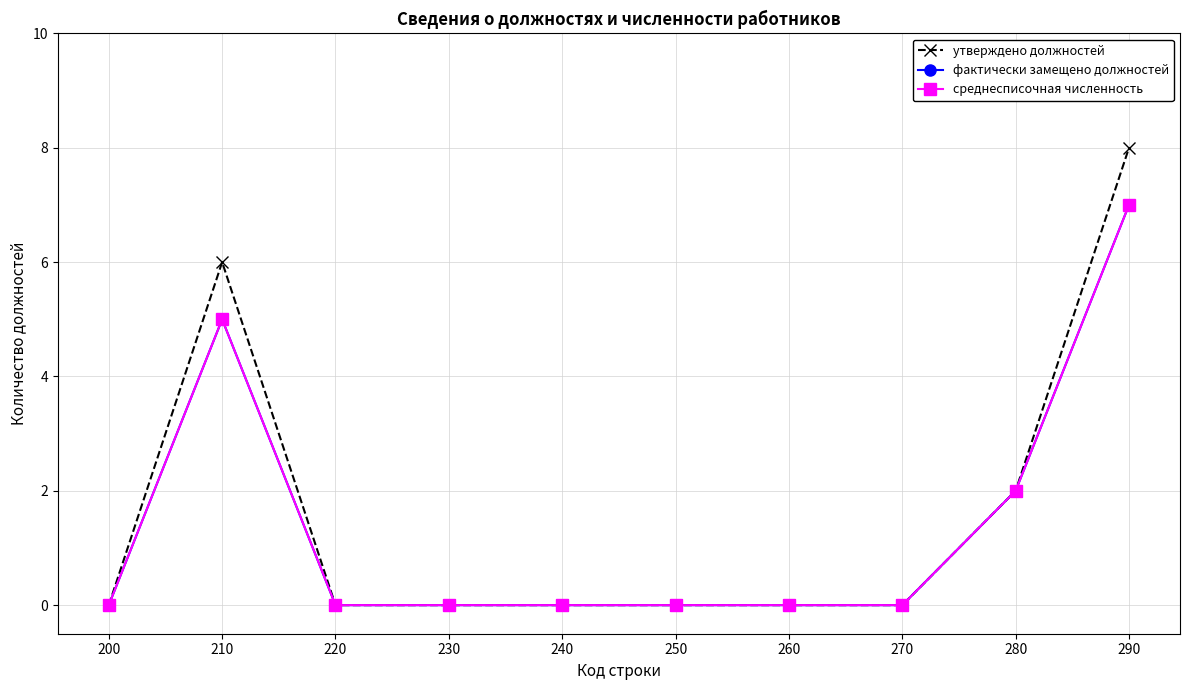

Does the chart display data point markers on the line(s)?

Yes